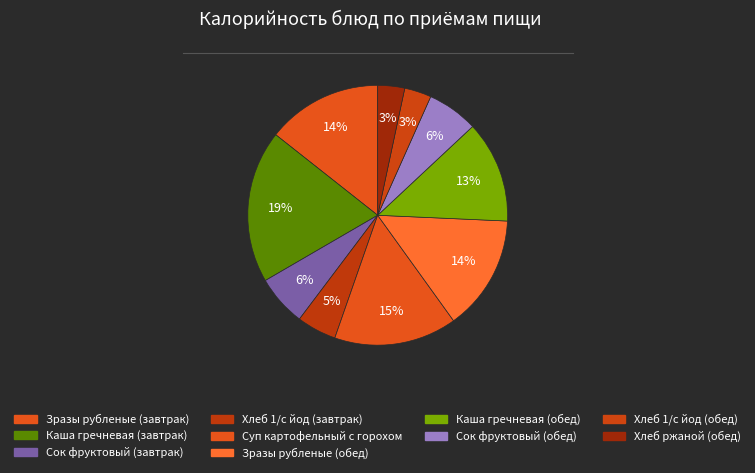

True or false: Хлеб ржаной (обед) accounts for 3% of the total.

True